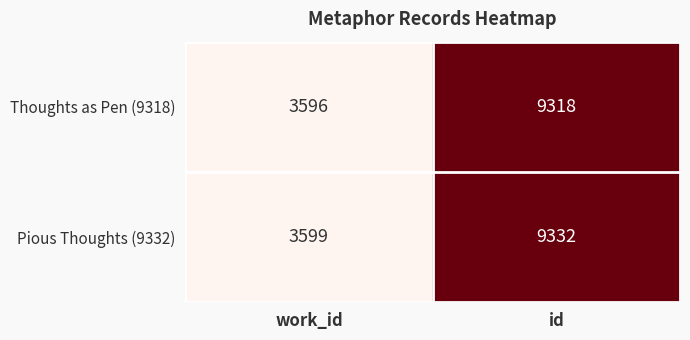

True or false: Thoughts as Pen (9318) has a value of 4752 at work_id.

False